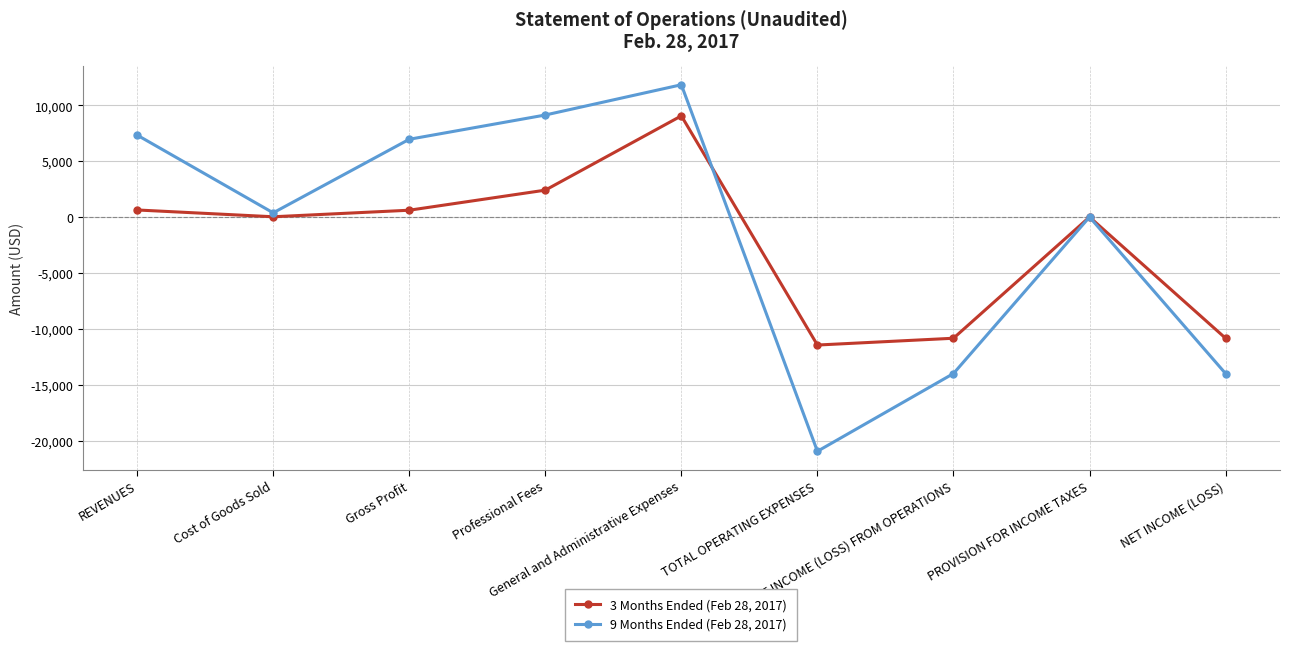

Which series has the largest range (max minus min)?

9 Months Ended (Feb 28, 2017)